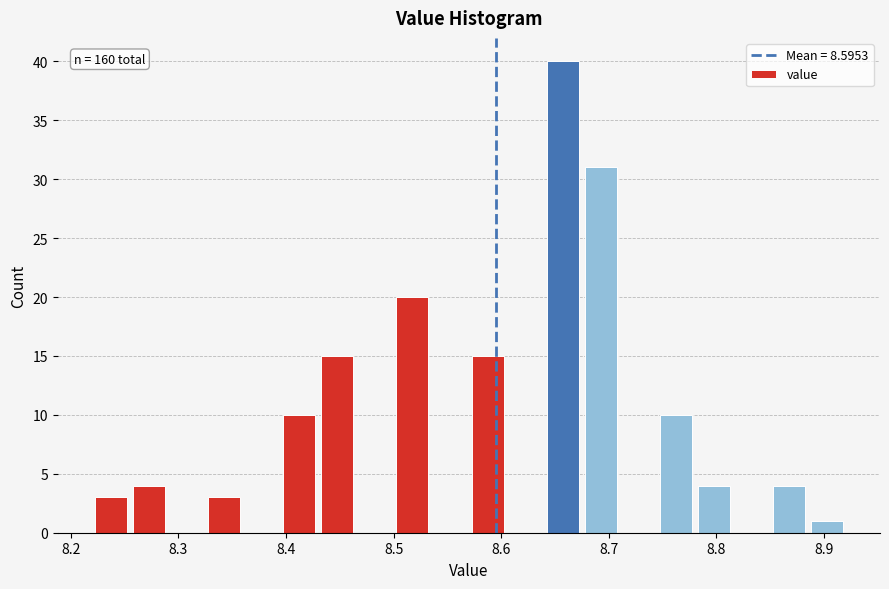

Read against the x-axis, roughly where is the centre of the tallest bar?

8.66